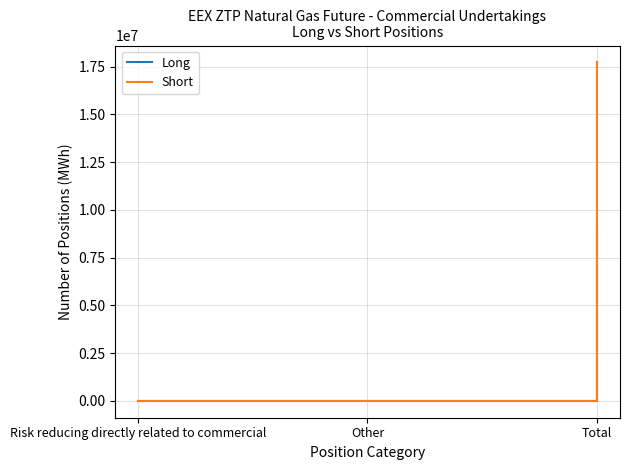

Rank the series by their average value, from lowest to highest.

Long, Short